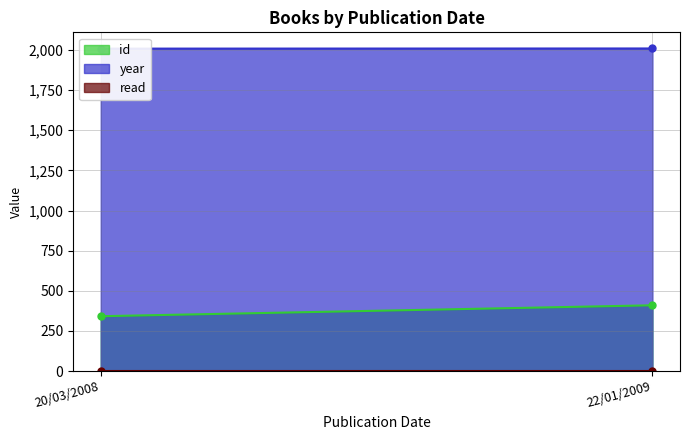

List the series in order of their peak value, lowest first.

read, id, year